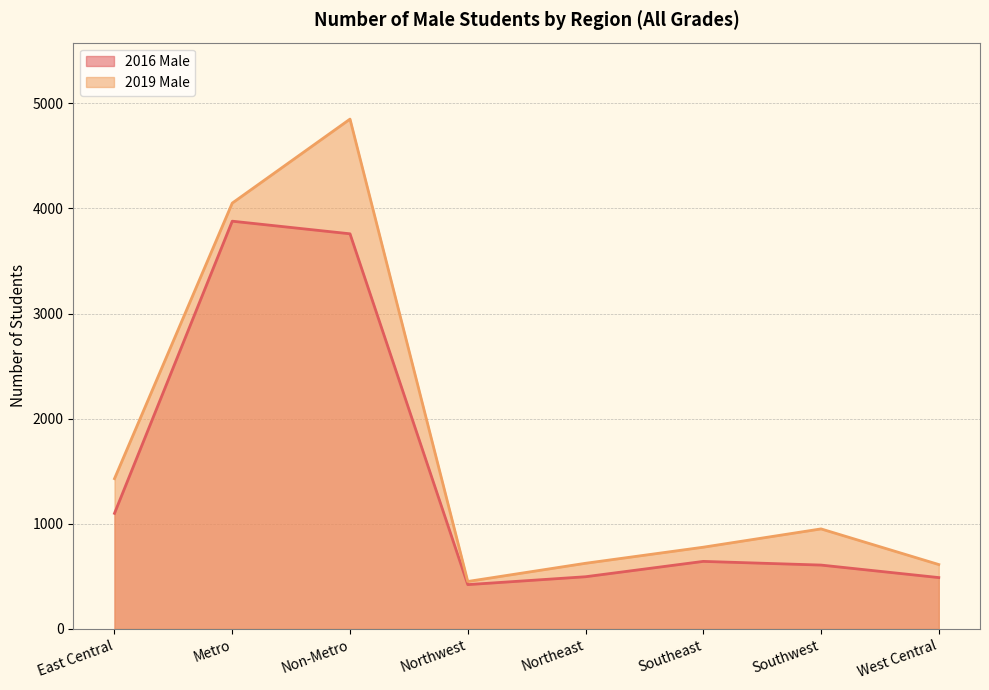

Is the value of 2019 Male at West Central greater than the value of 2016 Male at Non-Metro?

No